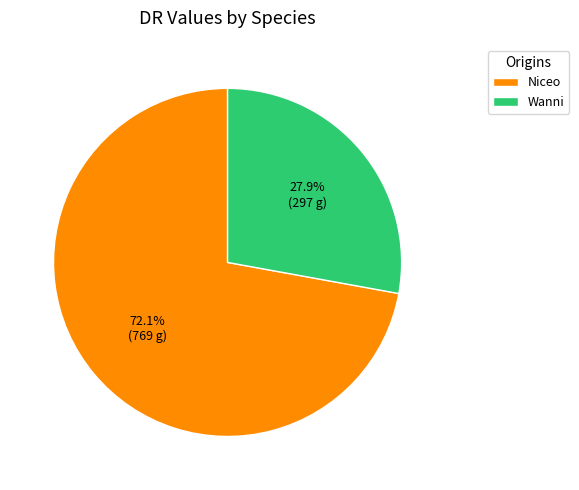

What portion of the pie excludes Wanni?

72.1%